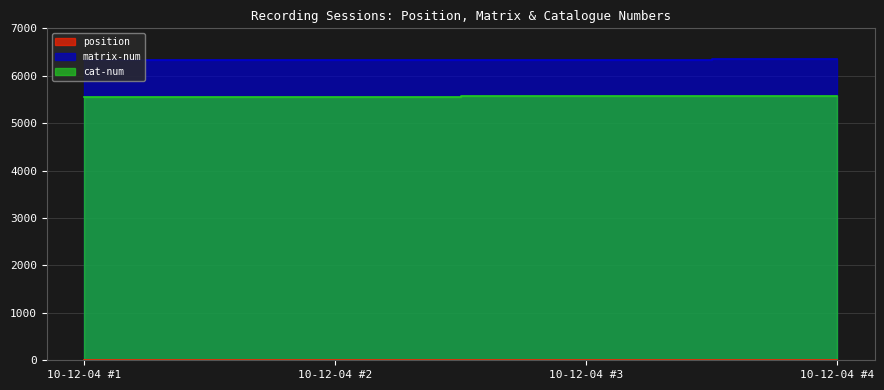

What value does the cat-num series have at 10-12-04 #4?

5564